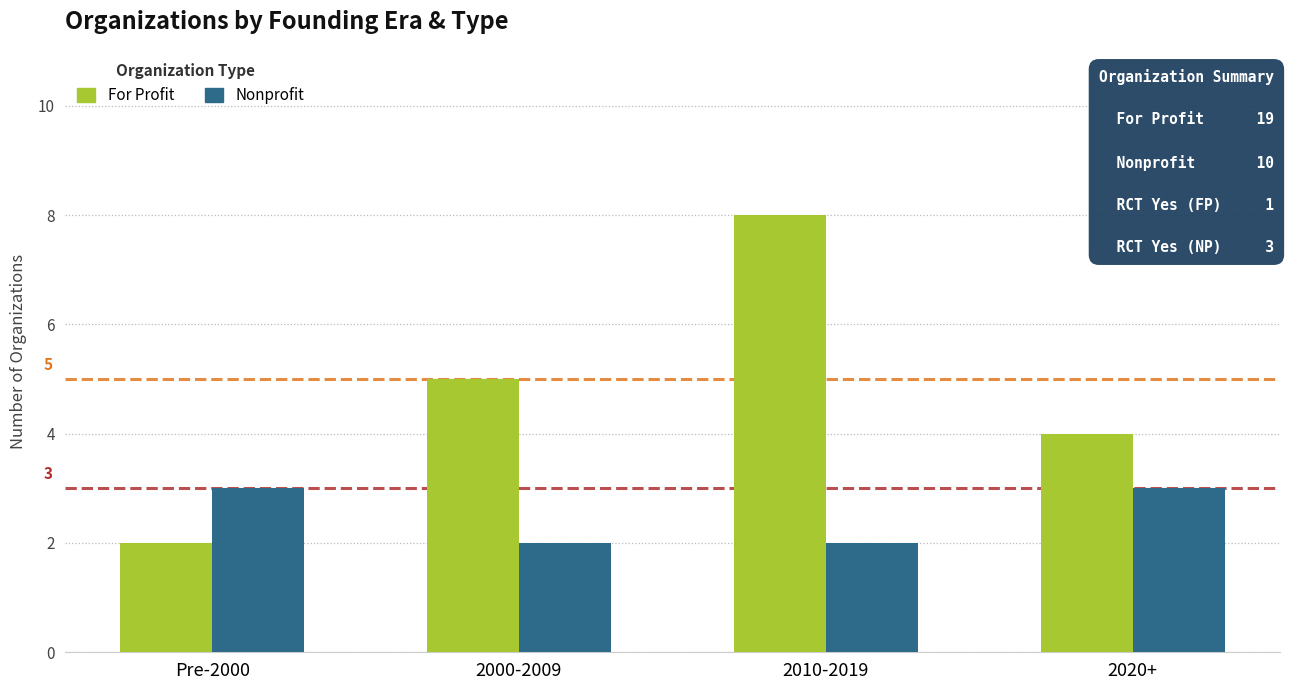

What is the difference between the maximum and second lowest values in the Nonprofit series?

1